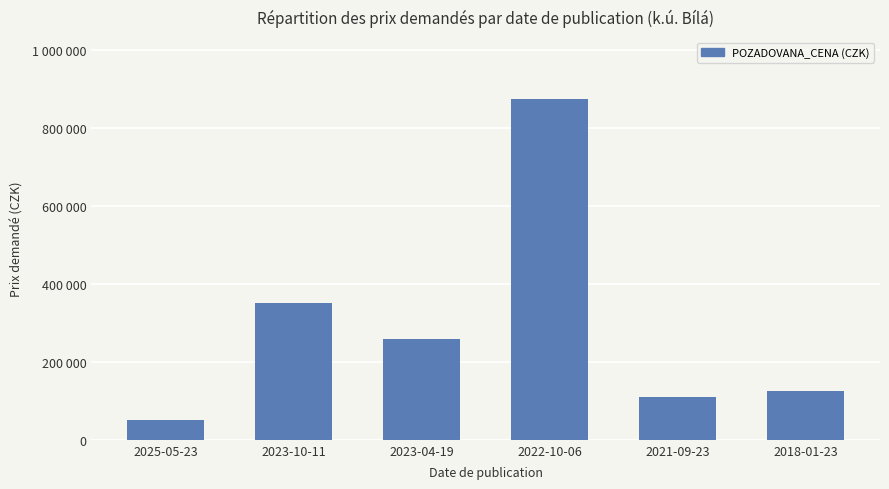

Reading left to right, what are all the values shown in this chart?

2025-05-23=50000	2023-10-11=350000	2023-04-19=257500	2022-10-06=875000	2021-09-23=110000	2018-01-23=125700